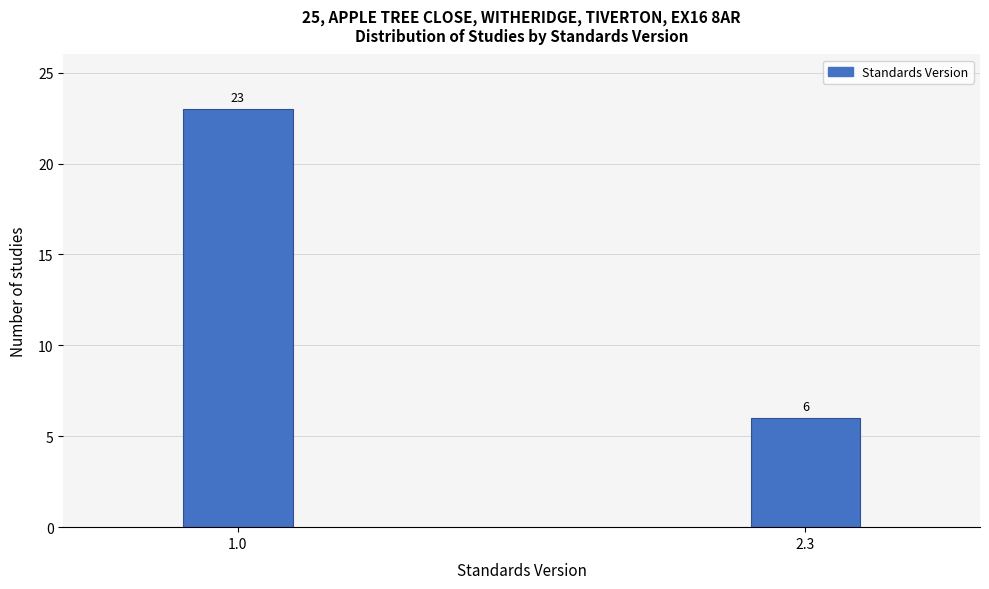

Reading left to right, transcribe all the data shown in this chart.

23	6